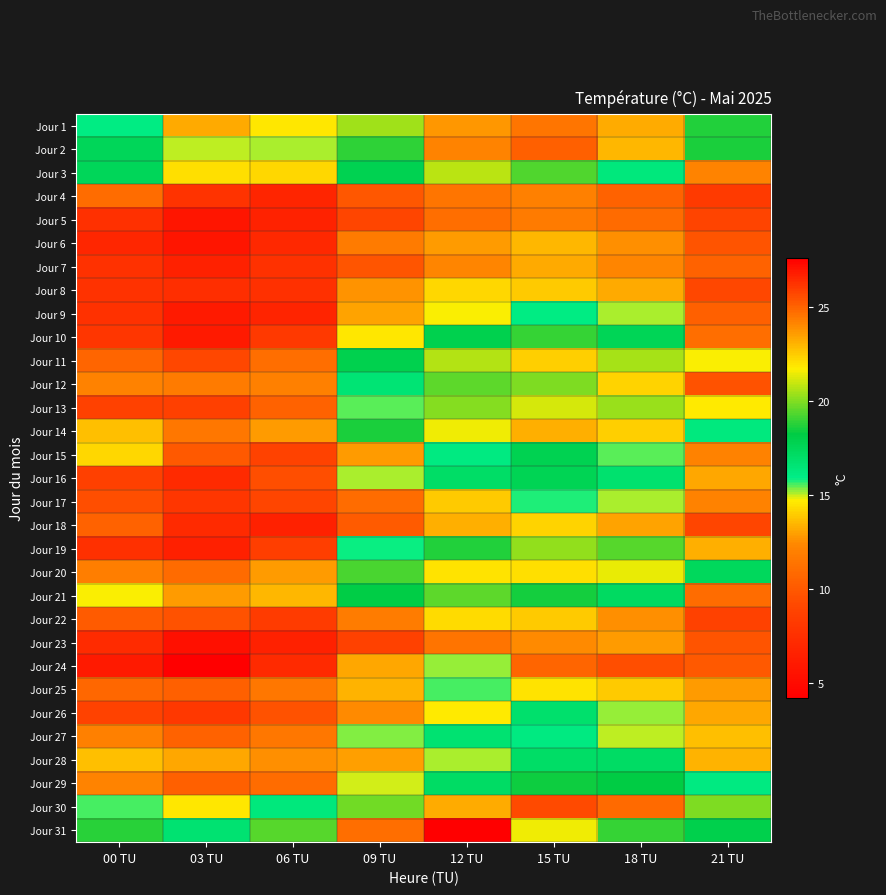

Reading right to left, what are all the values shown in this chart?

Jour 1: 21 TU=18.7	18 TU=23.3	15 TU=24.5	12 TU=23.7	09 TU=20.4	06 TU=14.6	03 TU=13.2	00 TU=16.0
Jour 2: 21 TU=18.6	18 TU=23.0	15 TU=25.1	12 TU=24.2	09 TU=18.9	06 TU=15.1	03 TU=15.0	00 TU=17.5
Jour 3: 21 TU=12.2	18 TU=16.3	15 TU=19.3	12 TU=20.8	09 TU=17.8	06 TU=14.2	03 TU=14.4	00 TU=17.5
Jour 4: 21 TU=8.3	18 TU=10.5	15 TU=12.0	12 TU=11.5	09 TU=9.9	06 TU=6.8	03 TU=7.8	00 TU=11.0
Jour 5: 21 TU=8.9	18 TU=10.9	15 TU=11.7	12 TU=11.1	09 TU=9.0	06 TU=6.6	03 TU=5.7	00 TU=7.5
Jour 6: 21 TU=9.7	18 TU=12.6	15 TU=13.5	12 TU=12.8	09 TU=11.7	06 TU=7.0	03 TU=5.7	00 TU=6.9
Jour 7: 21 TU=10.5	18 TU=12.3	15 TU=13.2	12 TU=12.3	09 TU=9.8	06 TU=7.6	03 TU=6.5	00 TU=7.6
Jour 8: 21 TU=9.1	18 TU=13.2	15 TU=13.9	12 TU=14.2	09 TU=12.7	06 TU=7.5	03 TU=7.4	00 TU=7.7
Jour 9: 21 TU=10.4	18 TU=15.1	15 TU=16.0	12 TU=14.8	09 TU=13.0	06 TU=6.7	03 TU=6.1	00 TU=7.6
Jour 10: 21 TU=11.1	18 TU=17.6	15 TU=19.0	12 TU=17.9	09 TU=14.6	06 TU=8.2	03 TU=6.1	00 TU=8.0
Jour 11: 21 TU=14.8	18 TU=20.5	15 TU=22.4	12 TU=20.7	09 TU=17.9	06 TU=11.1	03 TU=9.1	00 TU=10.6
Jour 12: 21 TU=9.6	18 TU=14.1	15 TU=20.0	12 TU=19.5	09 TU=16.6	06 TU=12.0	03 TU=11.7	00 TU=12.1
Jour 13: 21 TU=14.7	18 TU=20.3	15 TU=21.2	12 TU=20.1	09 TU=15.5	06 TU=10.5	03 TU=8.6	00 TU=8.7
Jour 14: 21 TU=16.2	18 TU=22.4	15 TU=23.2	12 TU=21.5	09 TU=18.6	06 TU=12.8	03 TU=11.6	00 TU=13.7
Jour 15: 21 TU=12.1	18 TU=15.5	15 TU=17.8	12 TU=16.1	09 TU=12.8	06 TU=8.8	03 TU=10.0	00 TU=14.2
Jour 16: 21 TU=13.1	18 TU=16.8	15 TU=17.7	12 TU=17.0	09 TU=15.1	06 TU=9.5	03 TU=7.2	00 TU=8.6
Jour 17: 21 TU=12.1	18 TU=15.1	15 TU=15.8	12 TU=13.9	09 TU=11.0	06 TU=9.0	03 TU=8.0	00 TU=9.5
Jour 18: 21 TU=9.0	18 TU=13.0	15 TU=14.1	12 TU=13.3	09 TU=10.1	06 TU=6.5	03 TU=7.2	00 TU=10.5
Jour 19: 21 TU=13.3	18 TU=19.4	15 TU=20.2	12 TU=18.7	09 TU=15.9	06 TU=8.5	03 TU=6.4	00 TU=7.5
Jour 20: 21 TU=17.4	18 TU=21.4	15 TU=22.1	12 TU=22.0	09 TU=19.2	06 TU=12.8	03 TU=10.9	00 TU=11.9
Jour 21: 21 TU=11.0	18 TU=17.2	15 TU=18.5	12 TU=19.5	09 TU=18.1	06 TU=13.5	03 TU=12.8	00 TU=14.8
Jour 22: 21 TU=8.7	18 TU=12.6	15 TU=13.9	12 TU=14.3	09 TU=11.8	06 TU=8.4	03 TU=9.6	00 TU=10.1
Jour 23: 21 TU=9.7	18 TU=12.8	15 TU=12.5	12 TU=11.4	09 TU=8.7	06 TU=6.5	03 TU=5.3	00 TU=7.3
Jour 24: 21 TU=10.0	18 TU=9.5	15 TU=10.6	12 TU=15.2	09 TU=13.1	06 TU=7.2	03 TU=4.2	00 TU=6.1
Jour 25: 21 TU=12.8	18 TU=13.9	15 TU=14.5	12 TU=15.6	09 TU=13.4	06 TU=11.6	03 TU=10.4	00 TU=10.7
Jour 26: 21 TU=13.1	18 TU=15.2	15 TU=16.9	12 TU=14.7	09 TU=12.5	06 TU=9.6	03 TU=8.1	00 TU=8.8
Jour 27: 21 TU=13.7	18 TU=15.0	15 TU=16.1	12 TU=16.7	09 TU=15.3	06 TU=11.6	03 TU=10.5	00 TU=12.0
Jour 28: 21 TU=13.4	18 TU=17.1	15 TU=17.0	12 TU=15.1	09 TU=12.9	06 TU=12.6	03 TU=13.1	00 TU=13.7
Jour 29: 21 TU=16.1	18 TU=18.2	15 TU=18.4	12 TU=17.1	09 TU=14.9	06 TU=11.0	03 TU=10.4	00 TU=12.2
Jour 30: 21 TU=20.0	18 TU=24.8	15 TU=25.6	12 TU=23.3	09 TU=19.8	06 TU=16.3	03 TU=14.6	00 TU=15.6
Jour 31: 21 TU=18.0	18 TU=19.0	15 TU=21.5	12 TU=27.6	09 TU=24.7	06 TU=19.4	03 TU=16.7	00 TU=18.8